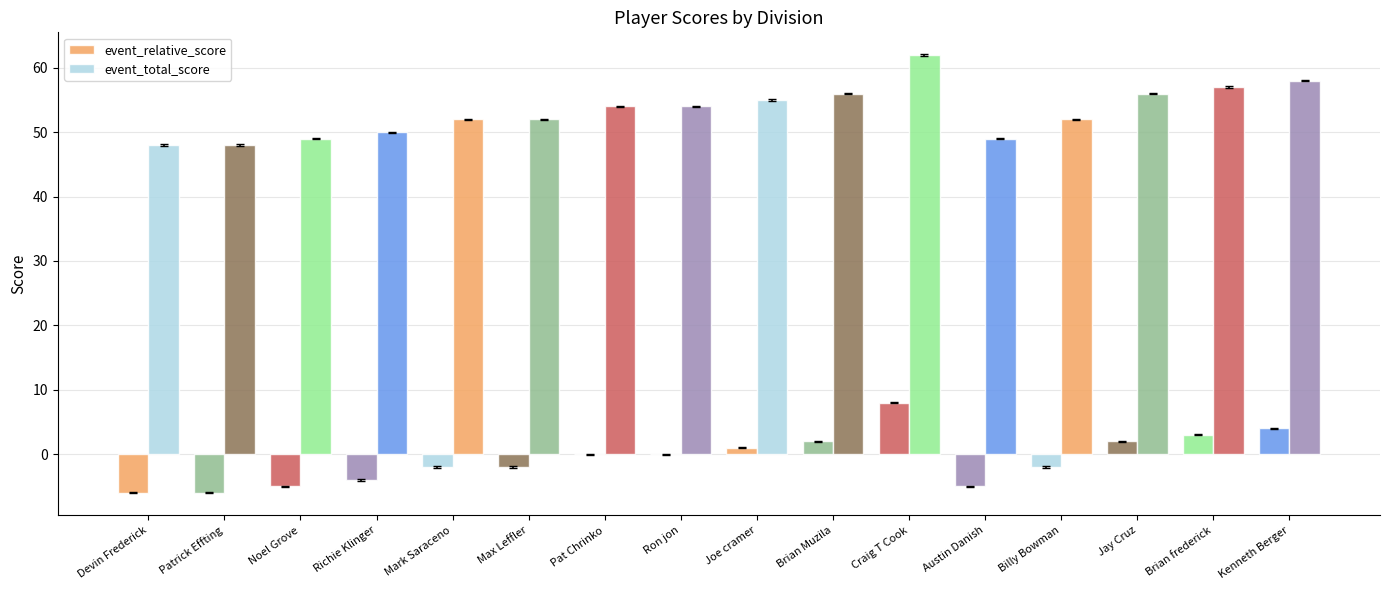

What is the difference between the maximum and minimum values in the event_relative_score series?

14